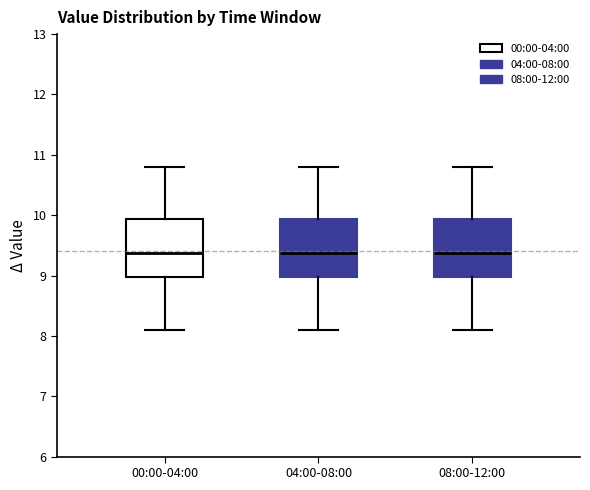

Where does the lower whisker of the box for 04:00-08:00 end on the y-axis? The values are not printed on the chart, so give them approximately, as read against the axis.

8.1